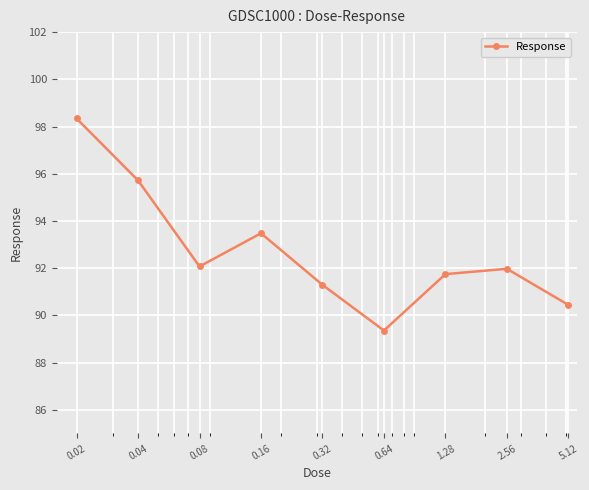

What is the maximum value shown in the chart?

98.3